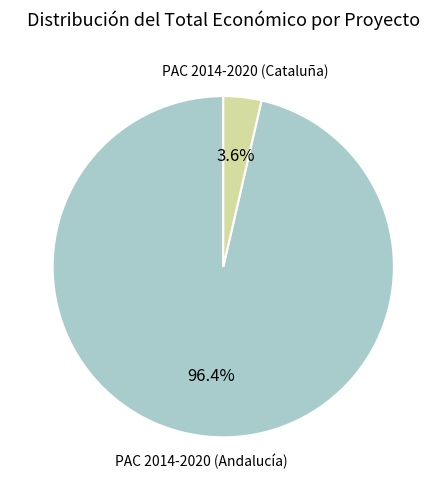

Does any single category account for the majority?

Yes